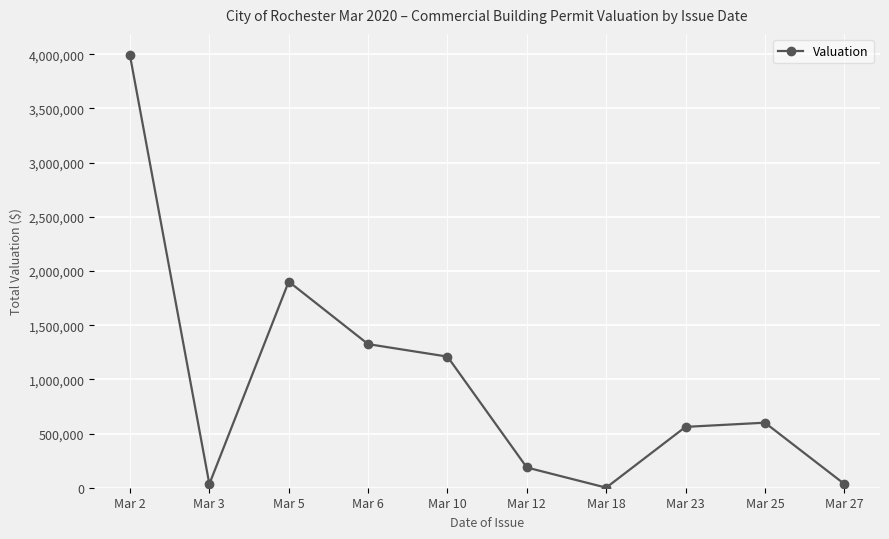

What is the average value?

984178